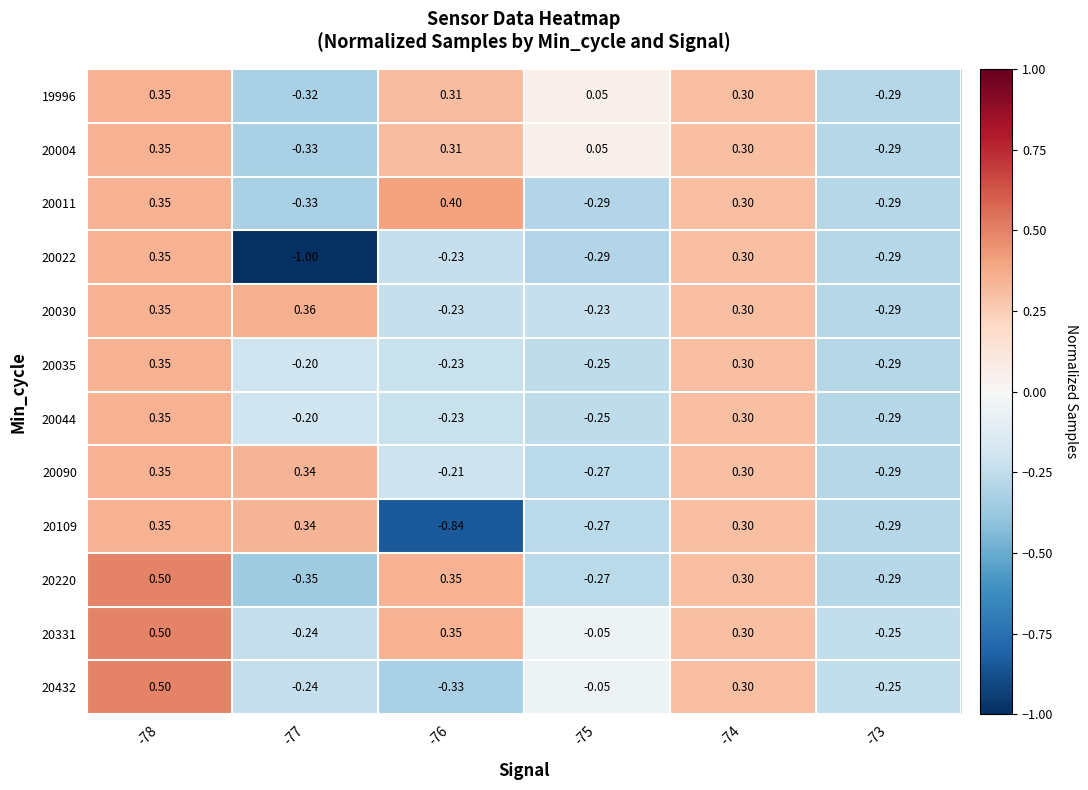

Is the value of 20004 at -76 greater than the value of 20220 at -73?

Yes